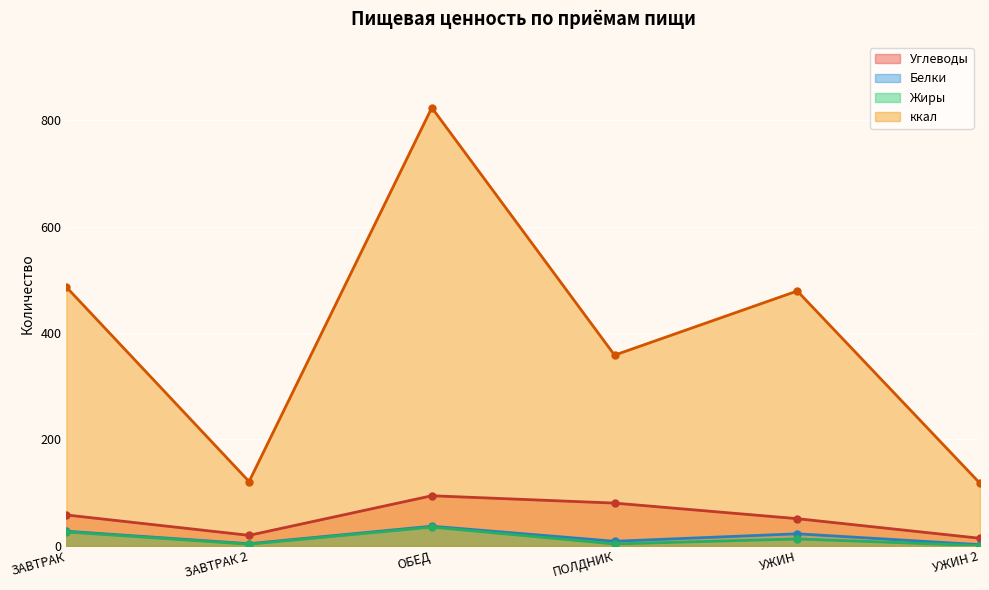

Reading left to right, list all the values displayed in this chart.

Углеводы: ЗАВТРАК=58.1	ЗАВТРАК 2=19.8	ОБЕД=94.2	ПОЛДНИК=80.4	УЖИН=51.1	УЖИН 2=14.2
Белки: ЗАВТРАК=27.5	ЗАВТРАК 2=4.1	ОБЕД=36.9	ПОЛДНИК=8.6	УЖИН=22.7	УЖИН 2=2.2
Жиры: ЗАВТРАК=26.2	ЗАВТРАК 2=3.1	ОБЕД=35.3	ПОЛДНИК=3.6	УЖИН=13.1	УЖИН 2=0.5
ккал: ЗАВТРАК=486.4	ЗАВТРАК 2=120.9	ОБЕД=823.6	ПОЛДНИК=358.5	УЖИН=479.1	УЖИН 2=117.5